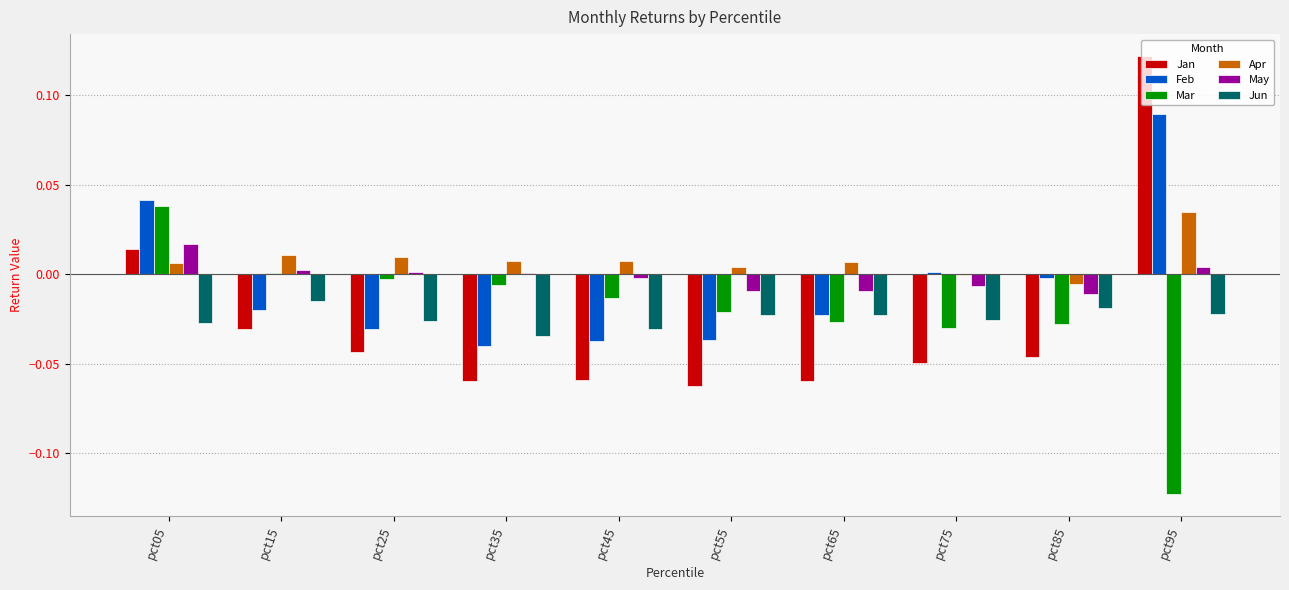

How many groups of bars are there?

10